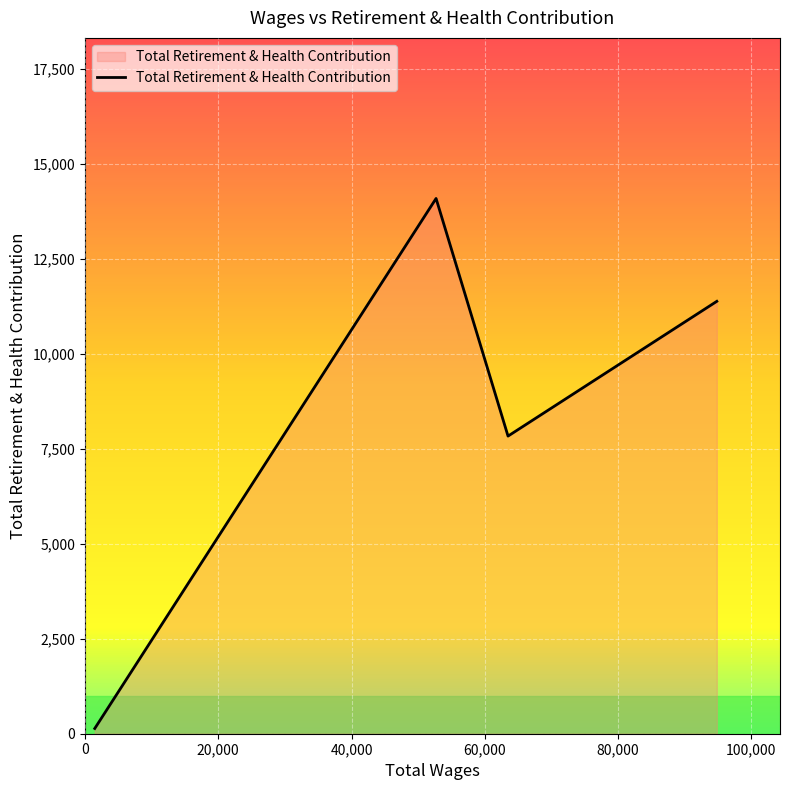

What is the greatest value displayed?

14085